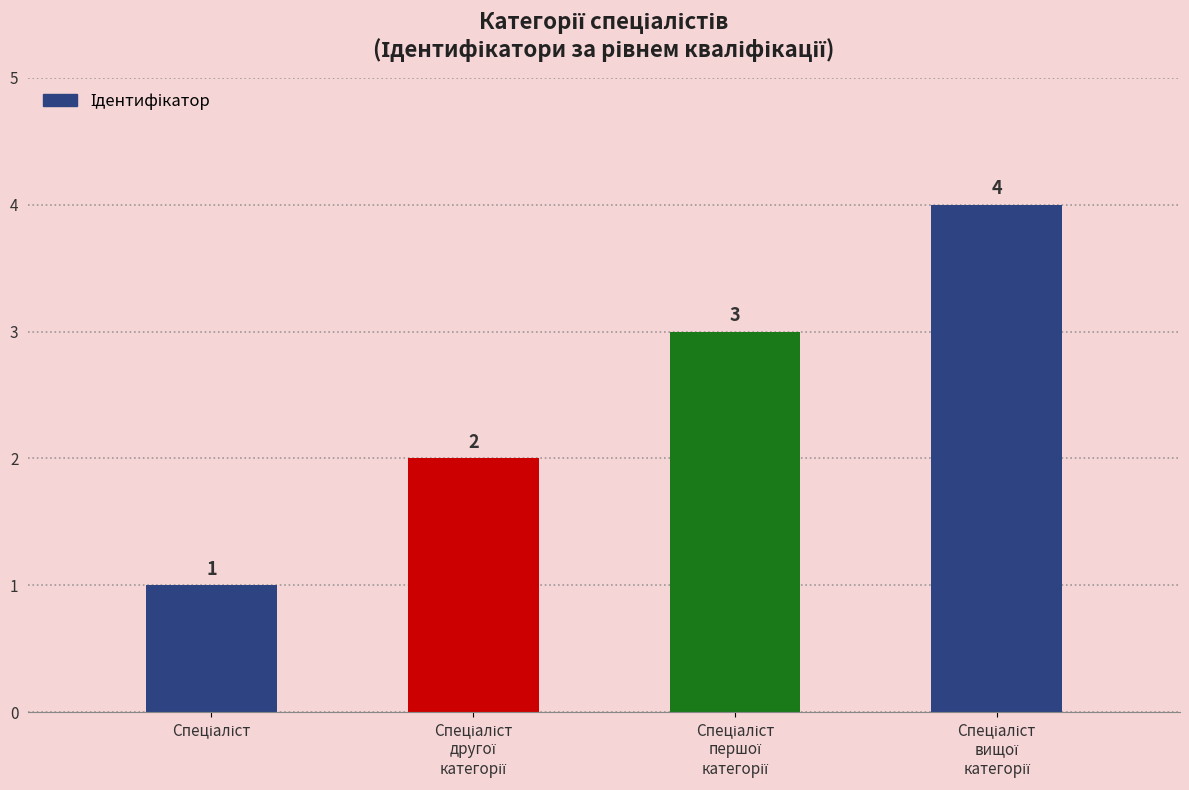

What is the difference between the maximum and second lowest values?

2